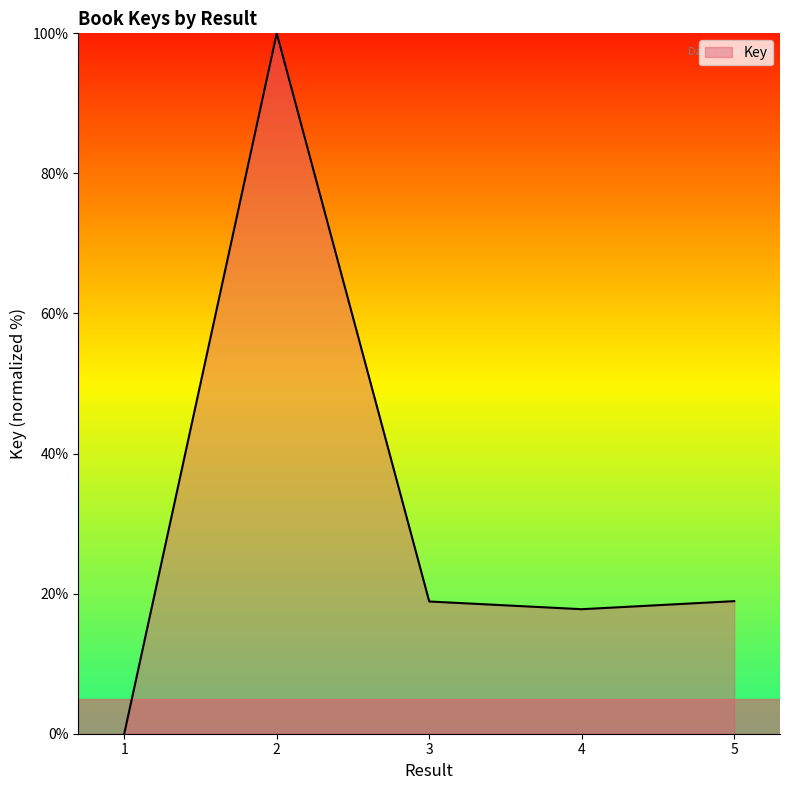

Does the chart display data point markers on the line(s)?

No